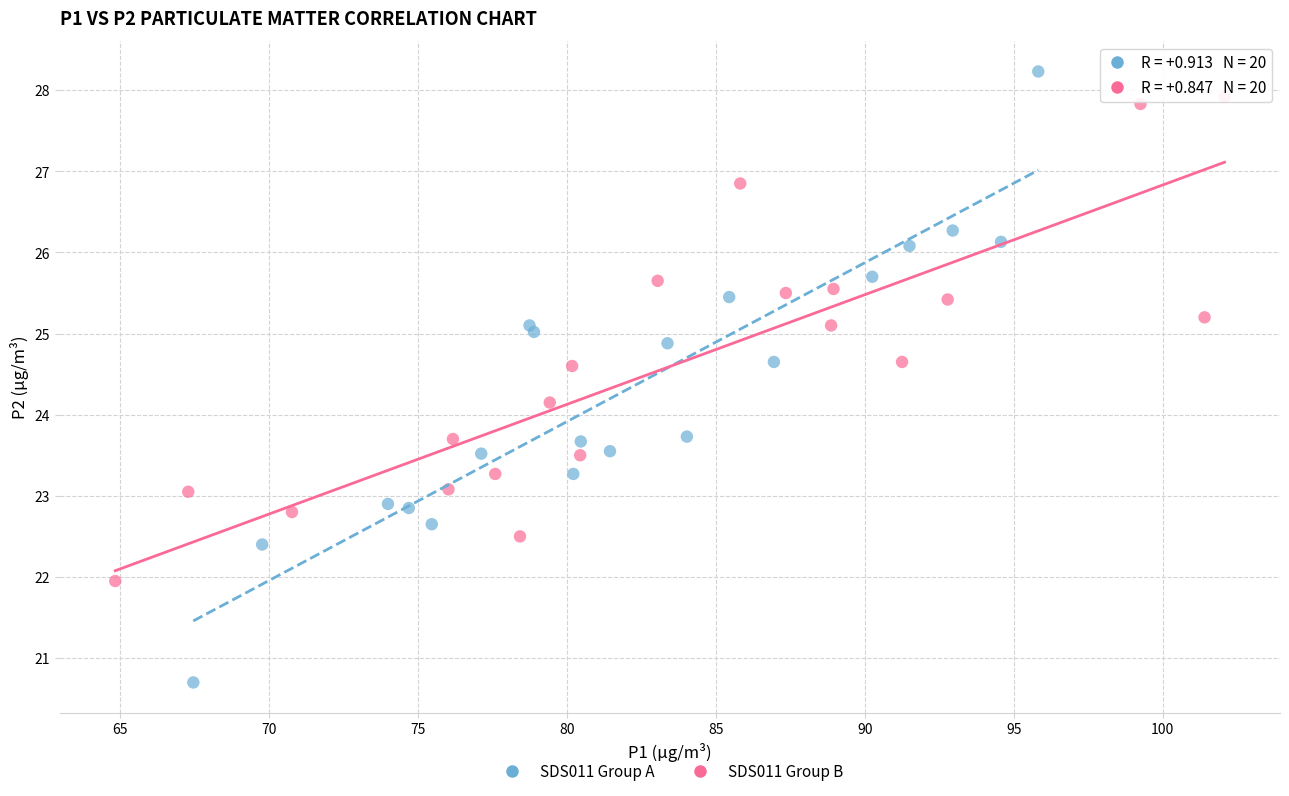

Which series contains the lowest Y value?

SDS011 Group A